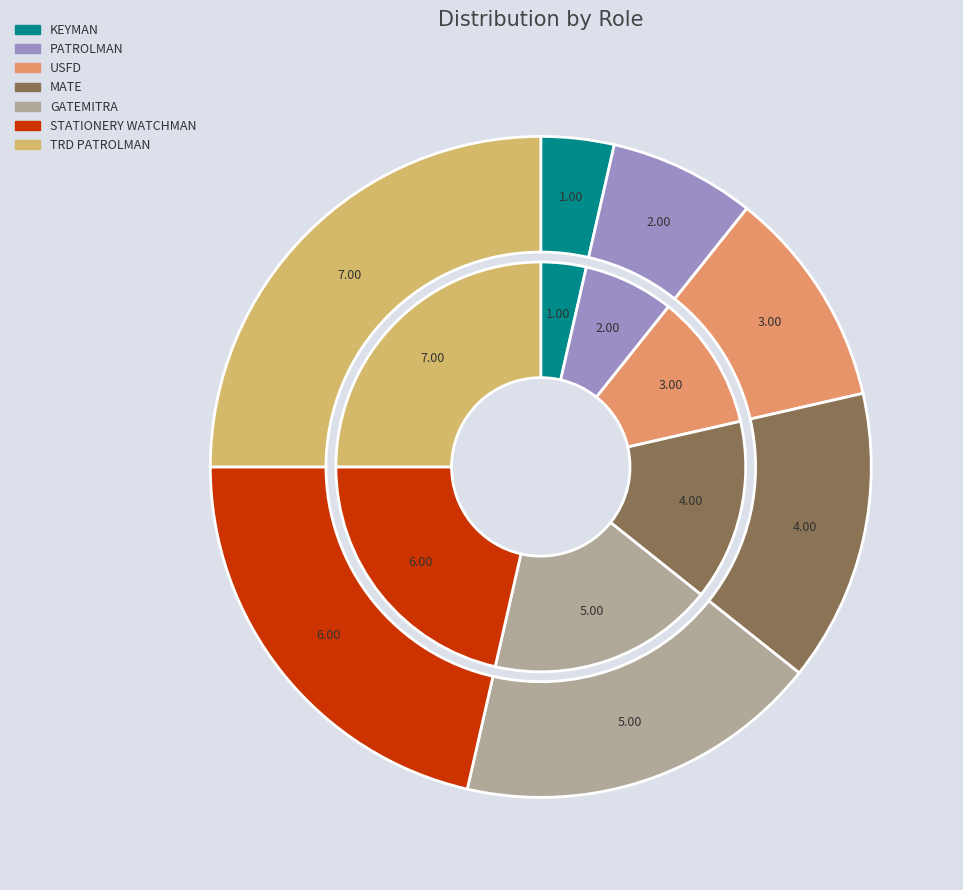

To the nearest percent, what is the difference between the largest and smallest slice percentages?

21%